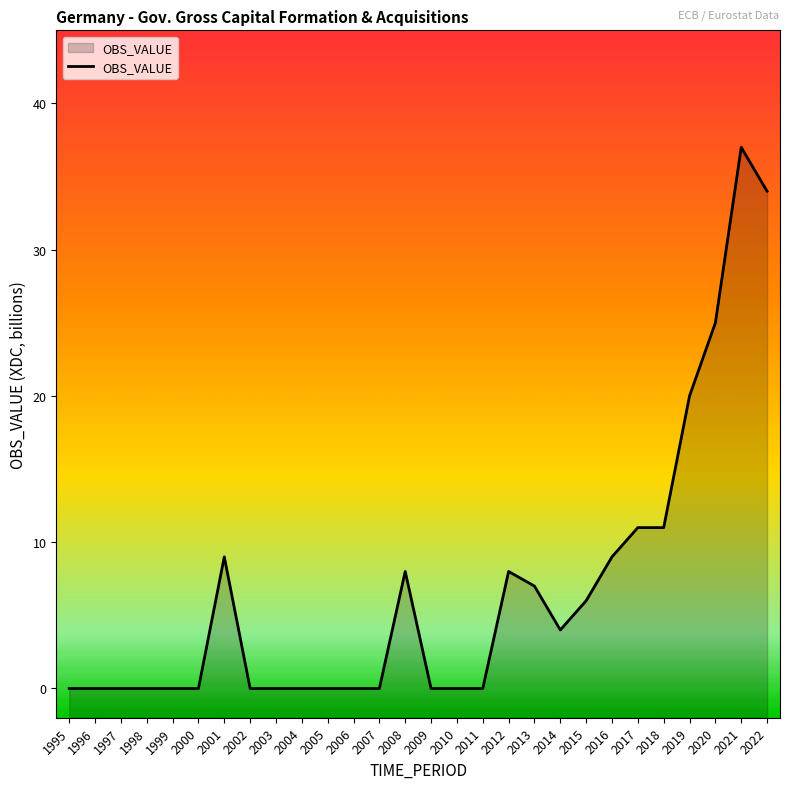

What is the sum of the values at 2011 and 2019?

20